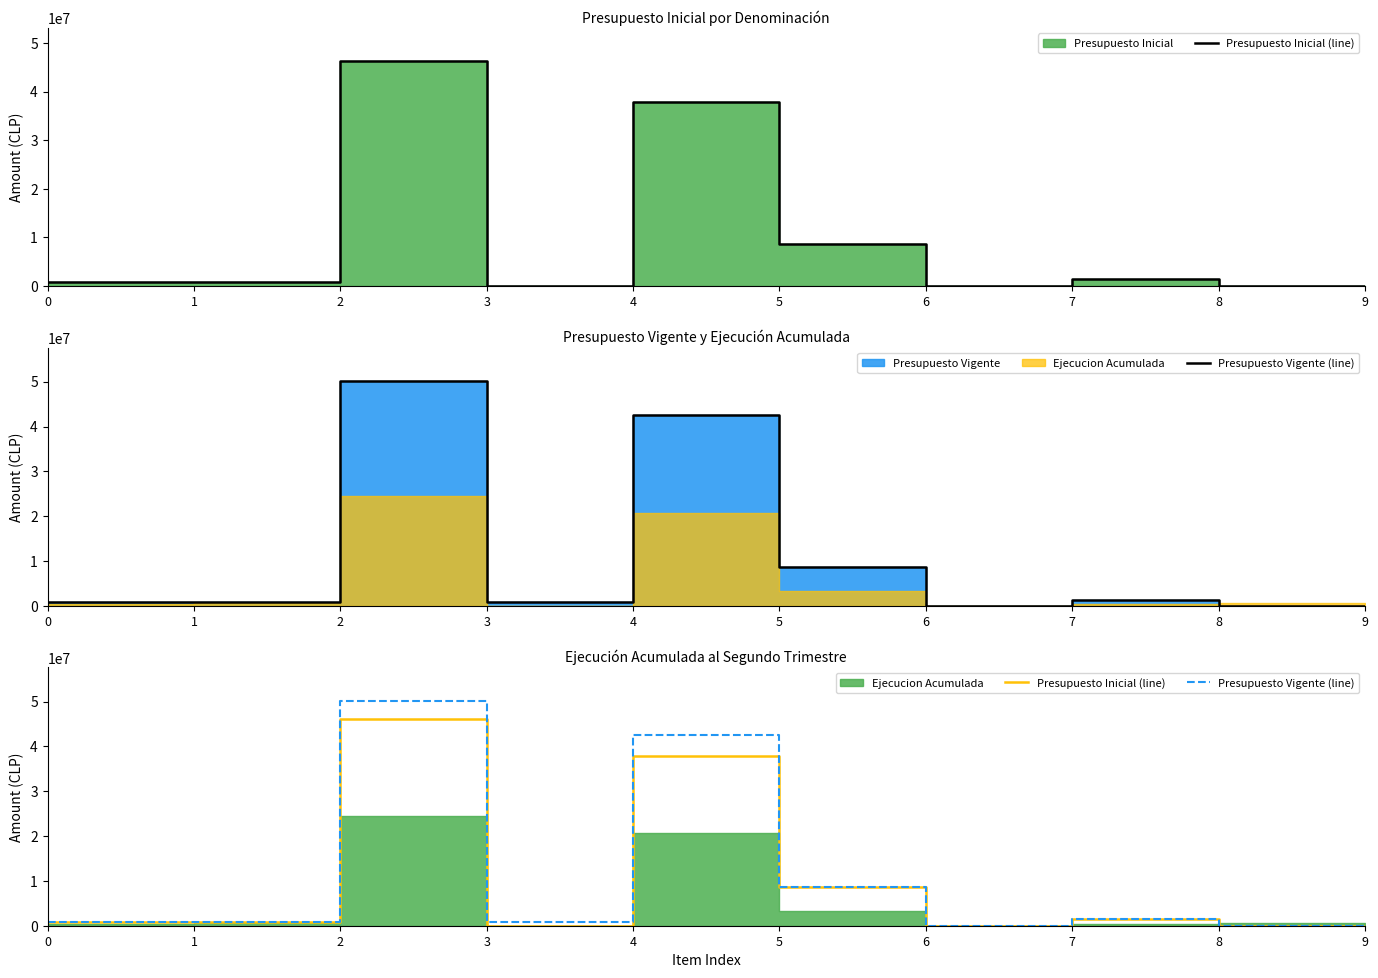

Read the Presupuesto Vigente (line) value at 6, to the nearest 50.

1000